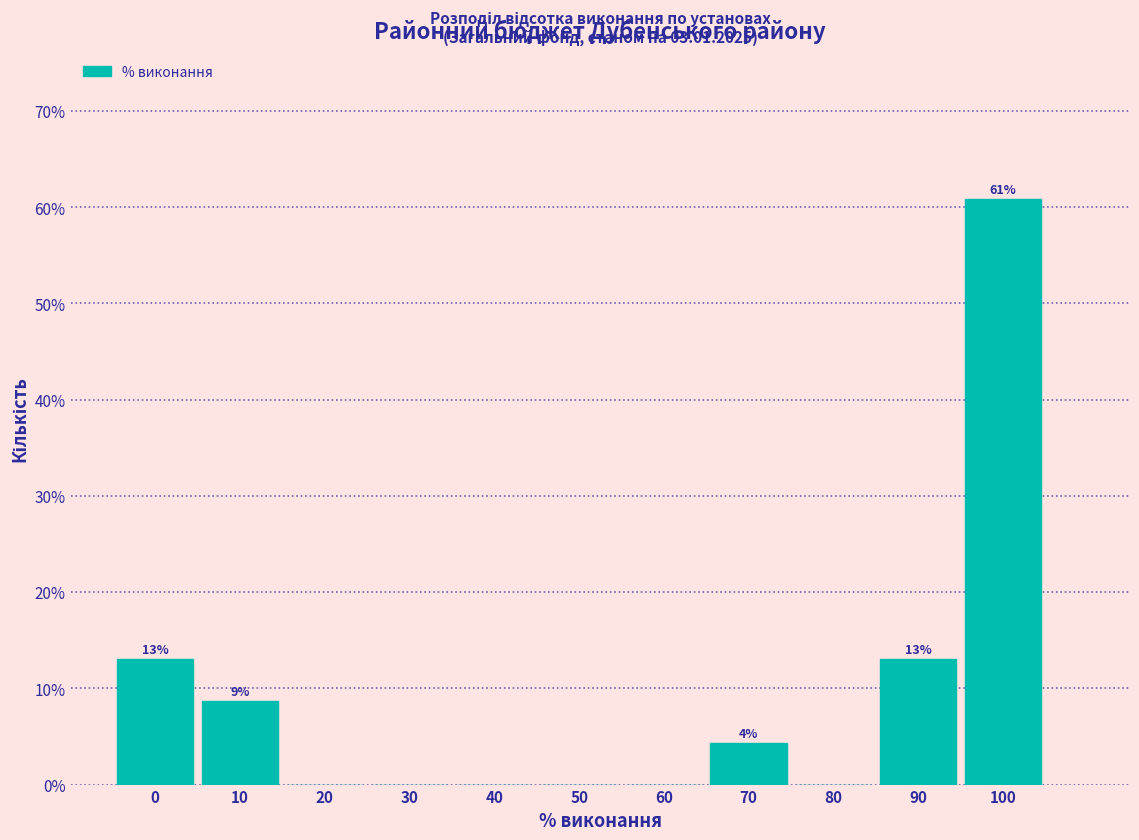

Which range on the x-axis has the tallest bar?

95 to 105